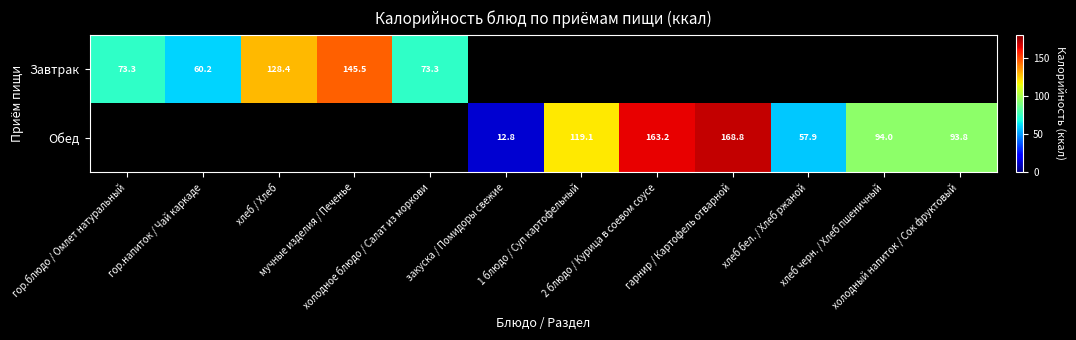

Where does the Обед series first go above 12?

закуска / Помидоры свежие